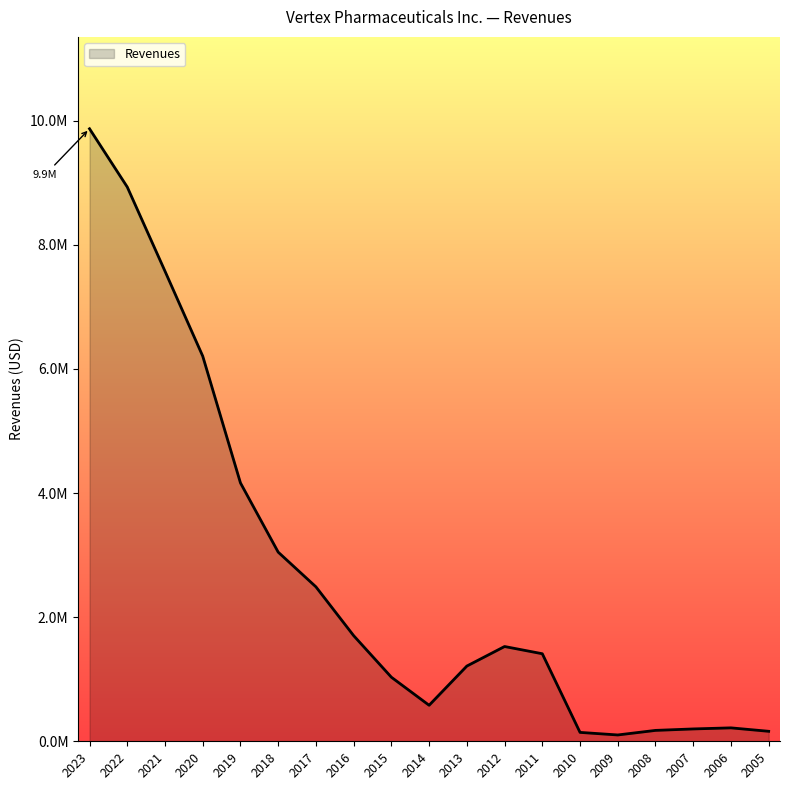

Does the chart have visible grid lines?

No